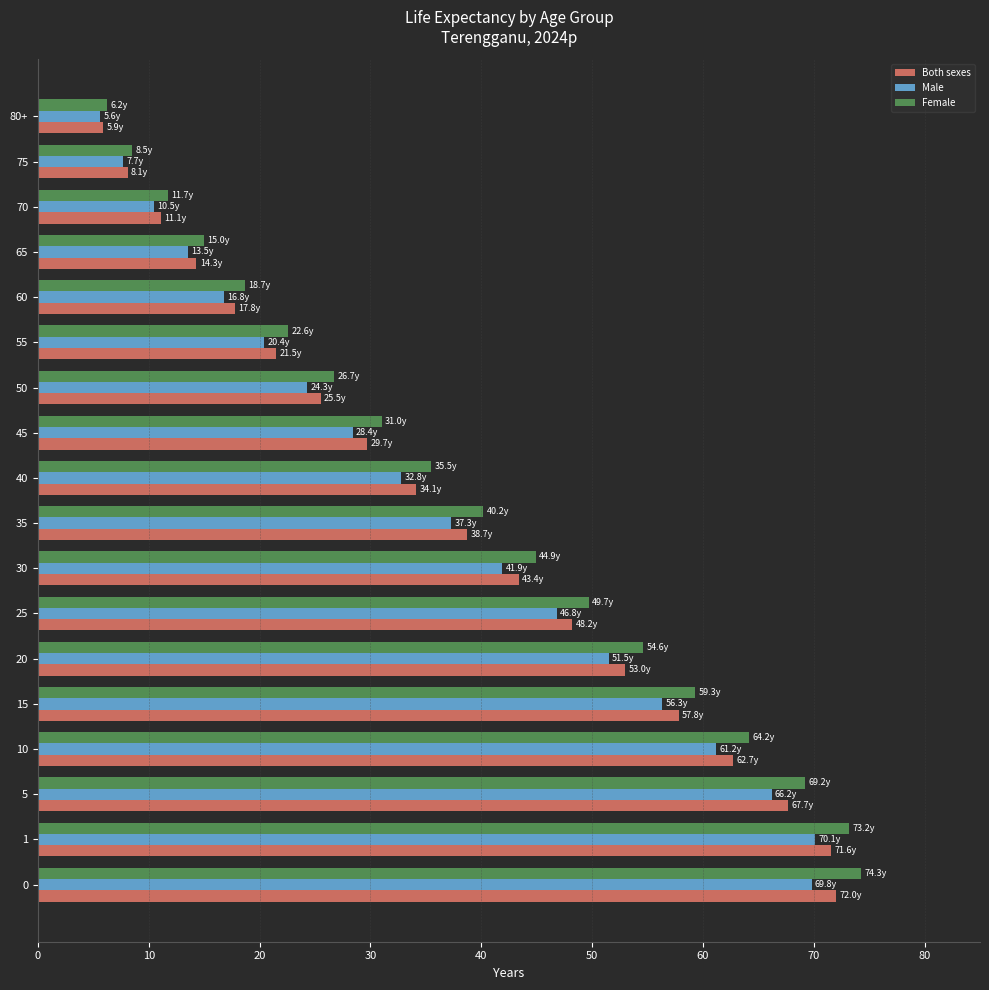

What is the difference between the second highest and second lowest values in the Female series?

64.7